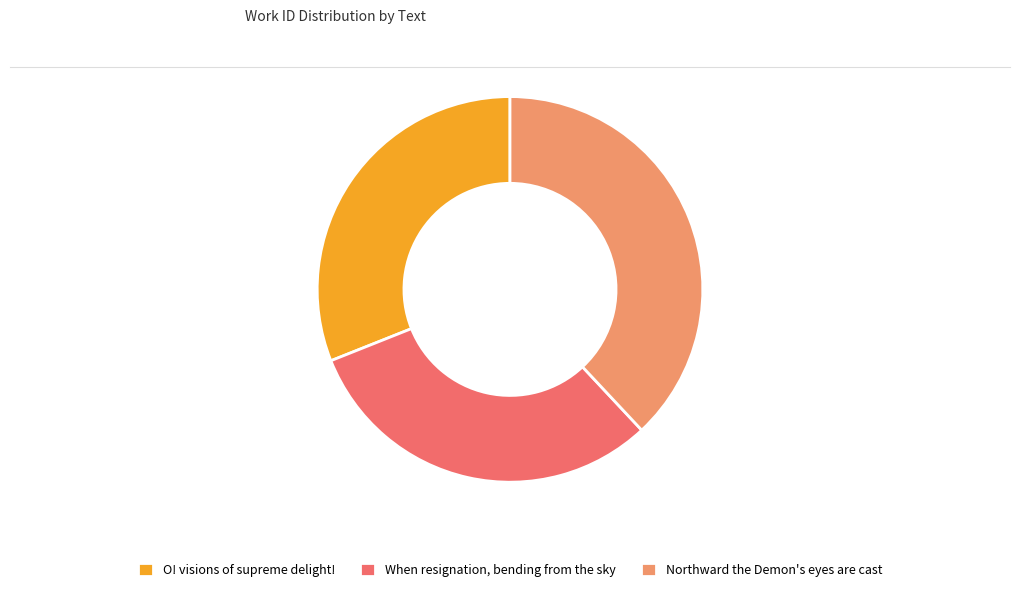

Is the sum of Northward the Demon's eyes are cast and O! visions of supreme delight! greater than half?

Yes